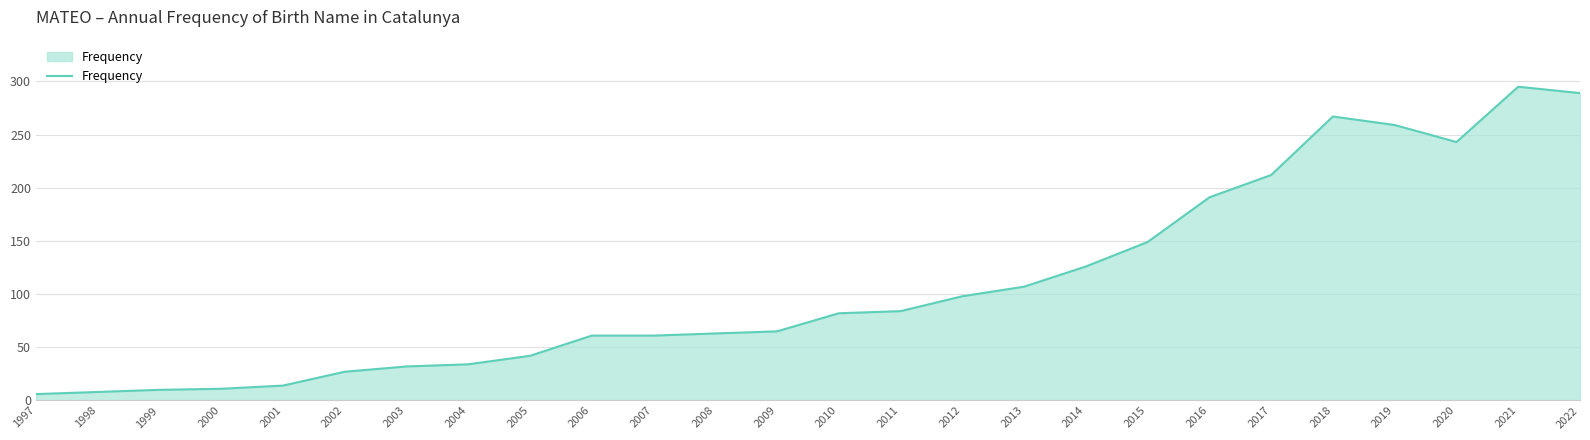

Approximately how many times larger is the value at 2019 compared to 1998?

32.4